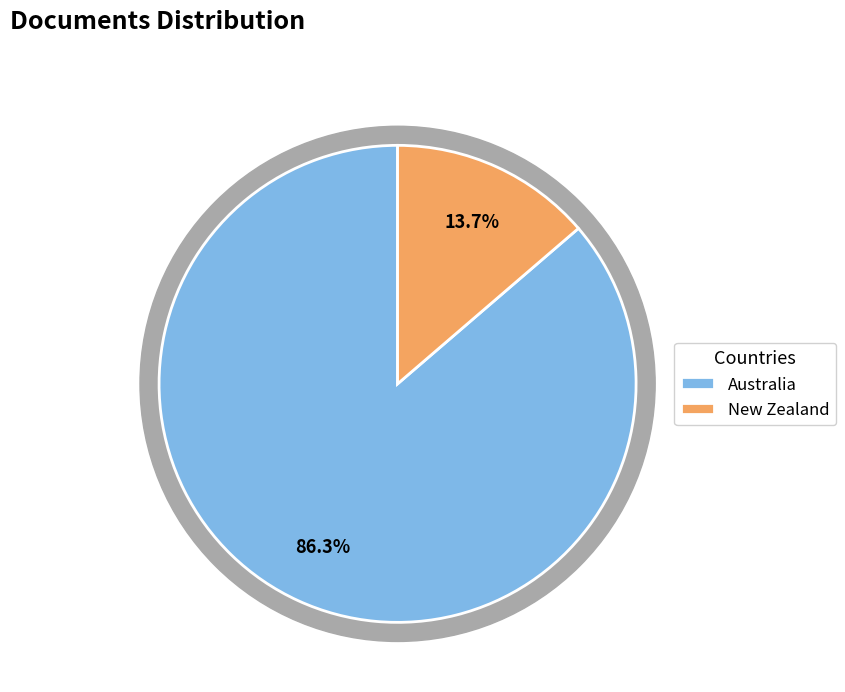

Count the number of slices in the pie.

2